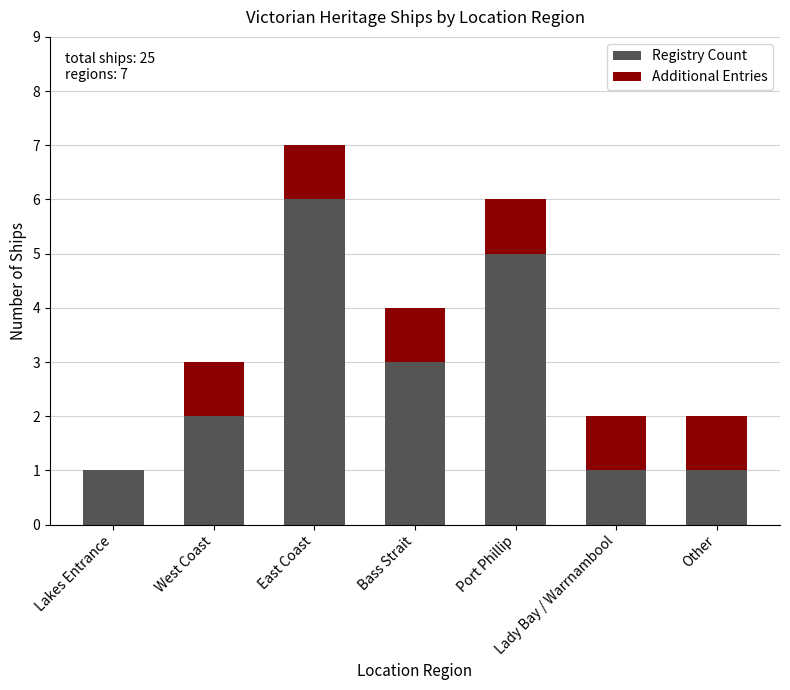

At which category is the sum across all series the highest?

East Coast